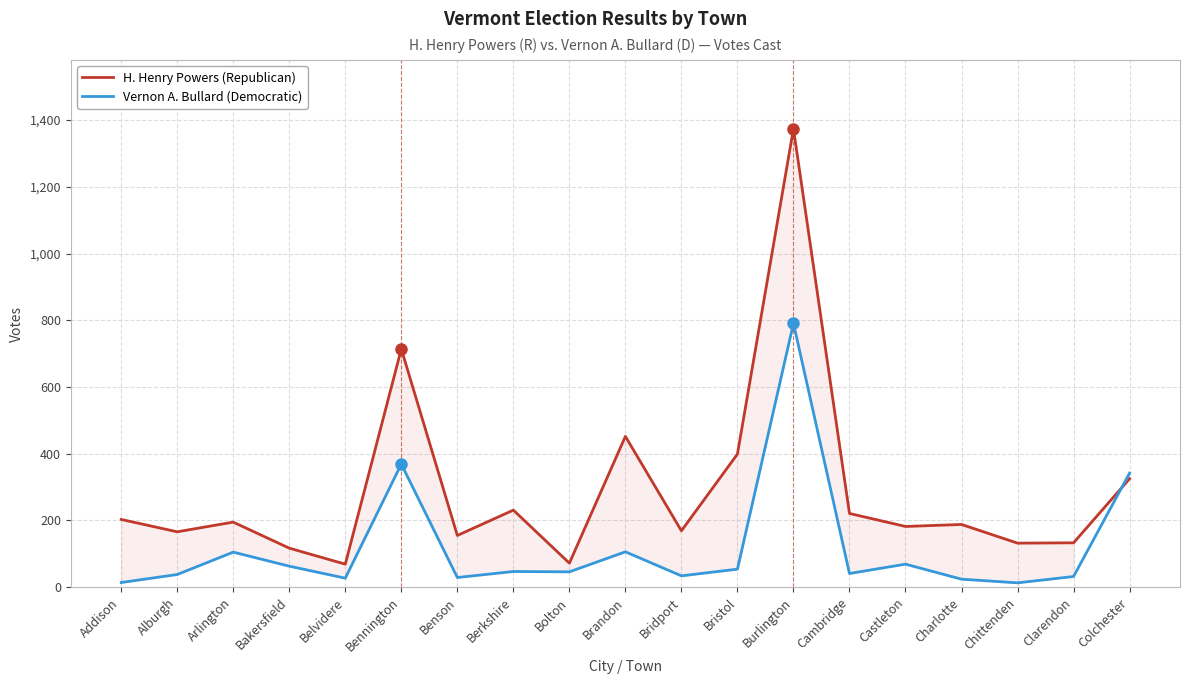

What is the sum of the Vernon A. Bullard (Democratic) values at Chittenden and Bridport?

47